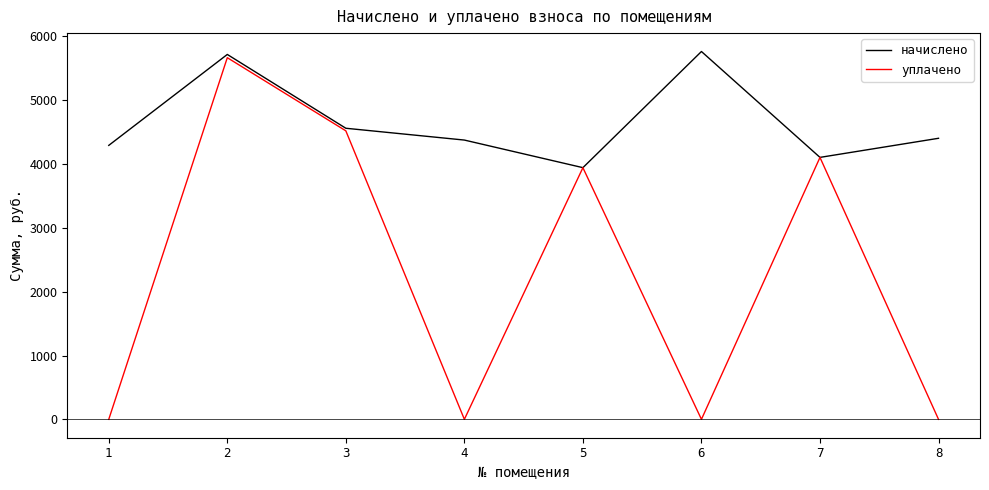

True or false: уплачено has more than 0 interior local peaks.

True